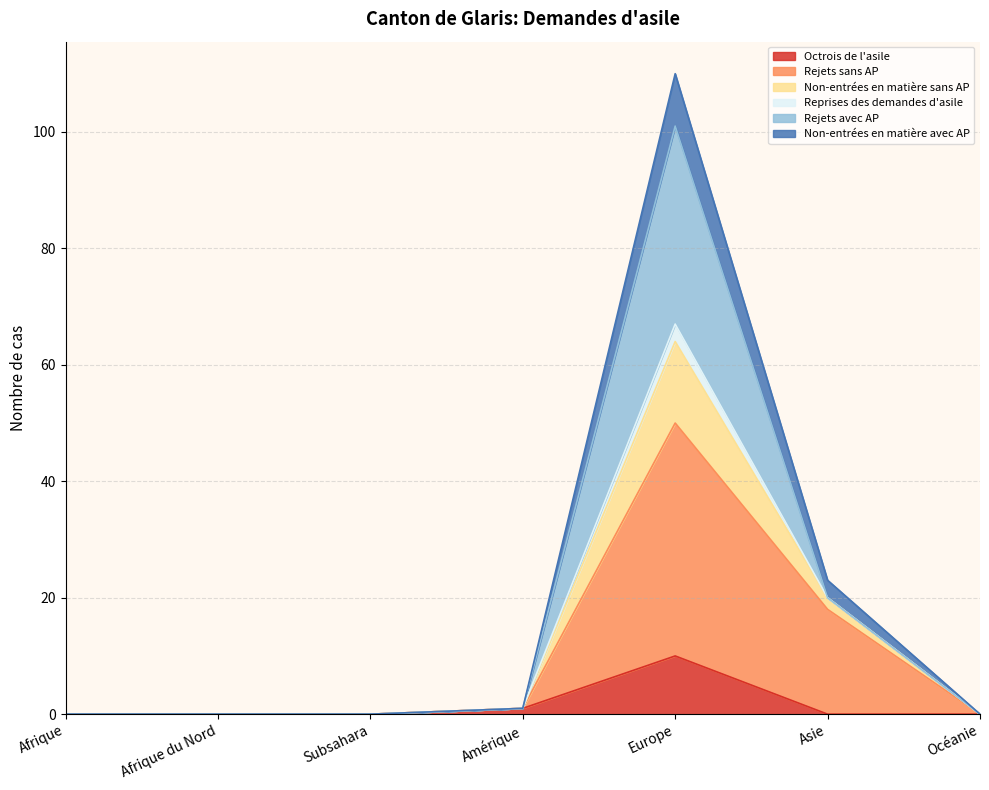

What is the value of the Octrois de l'asile point at the 4th from the left?

1